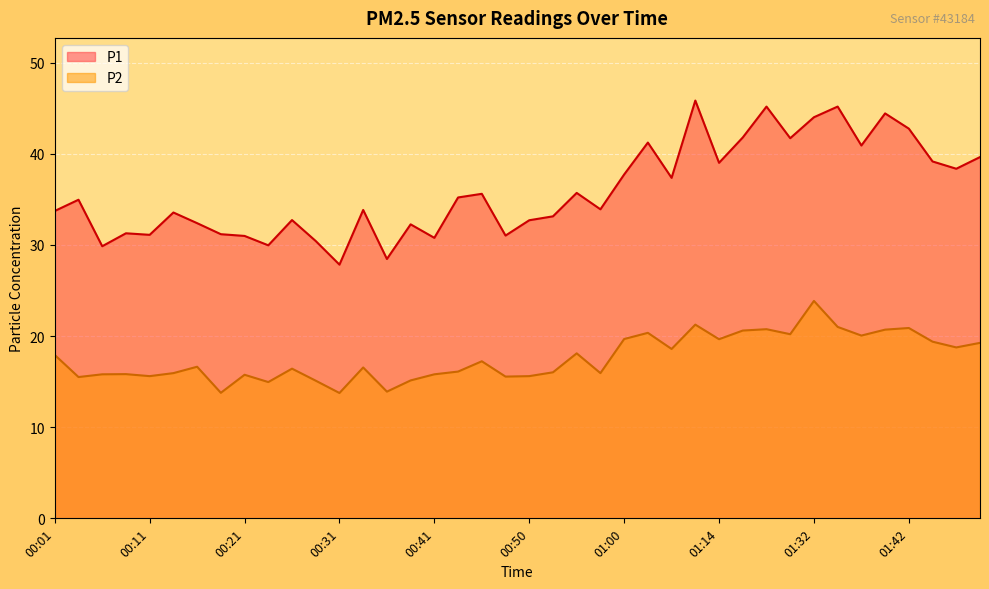

How many lines are shown in the chart?

2